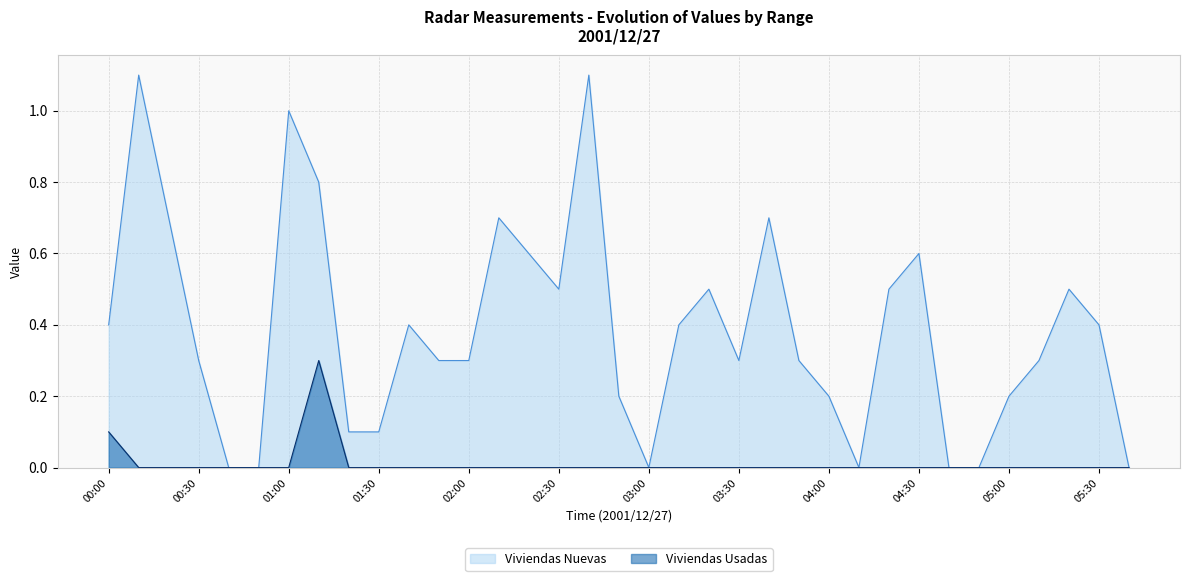

How many interior local peaks does the Viviendas Nuevas series have?

9